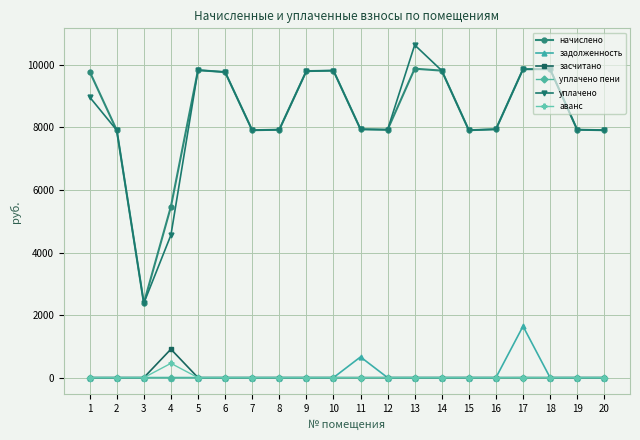

Which series changed the most between 5 and 13?

уплачено